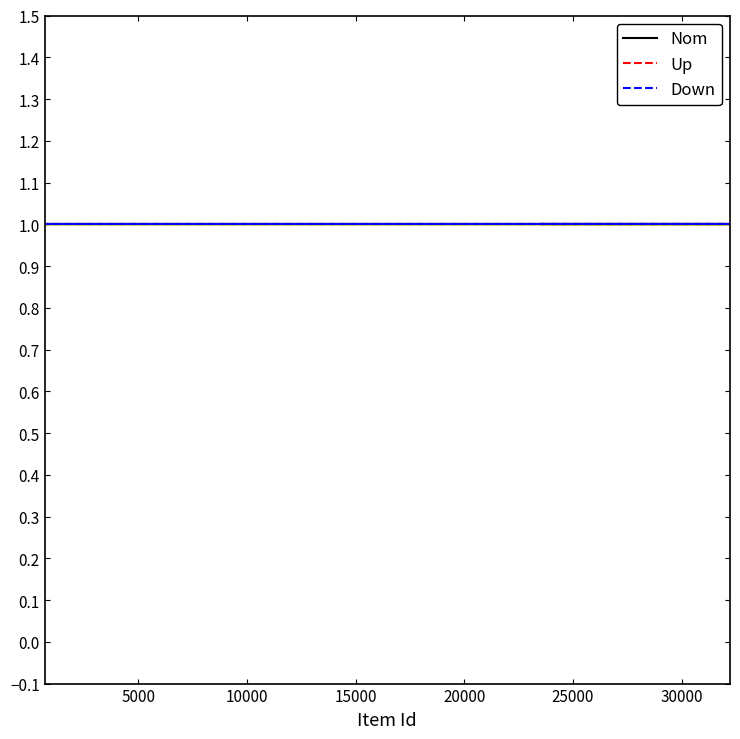

What position from the right is 25000?

14